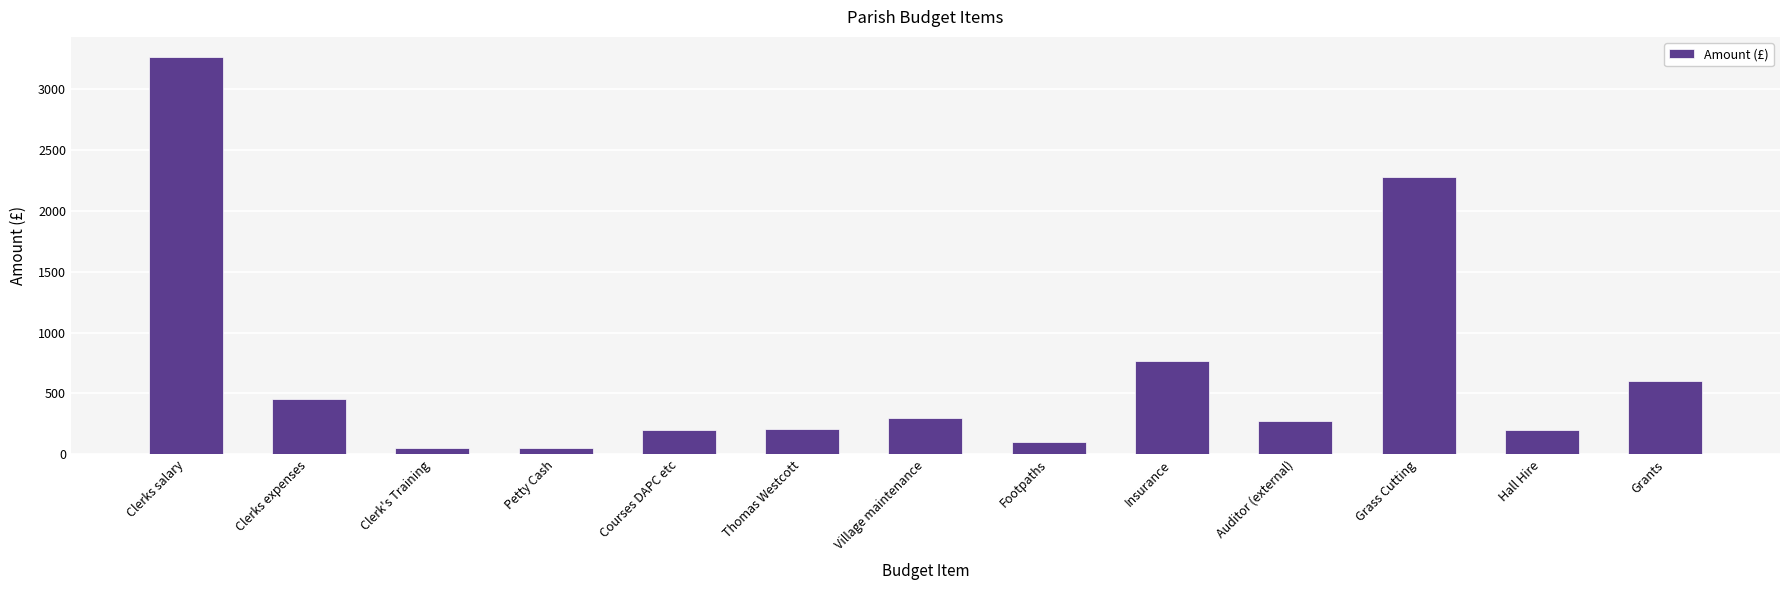

Is it true that the value at Clerks salary is 5025.1?

False